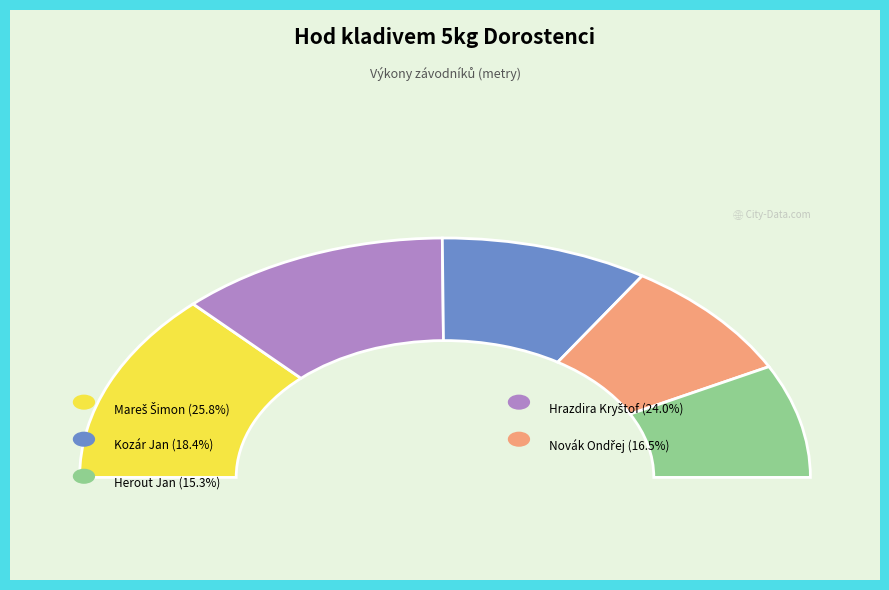

Which slice is the largest?

Mareš Šimon